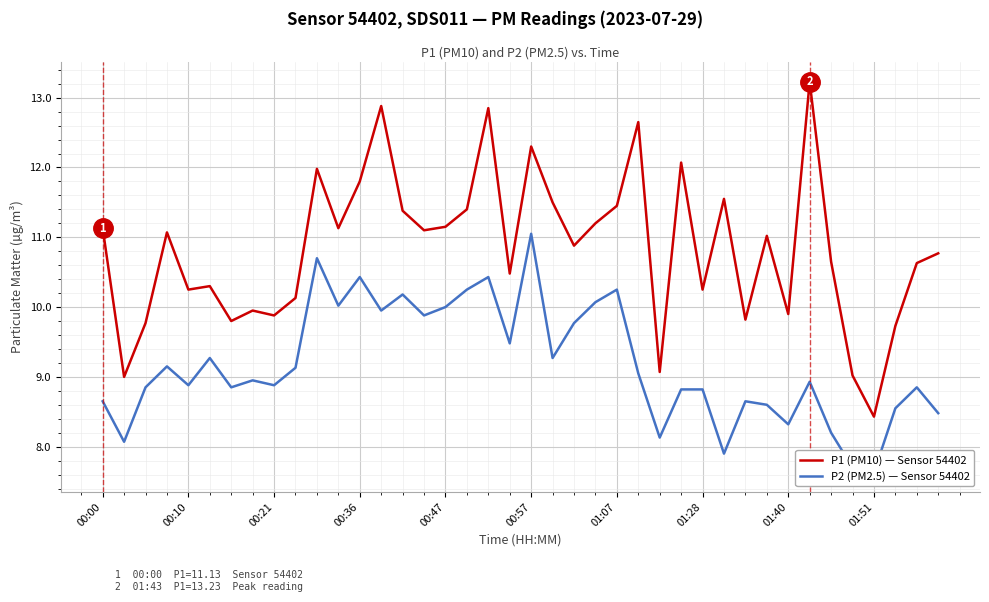

Is it true that P1 (PM10) — Sensor 54402 equals 4.8 at 00:10?

False